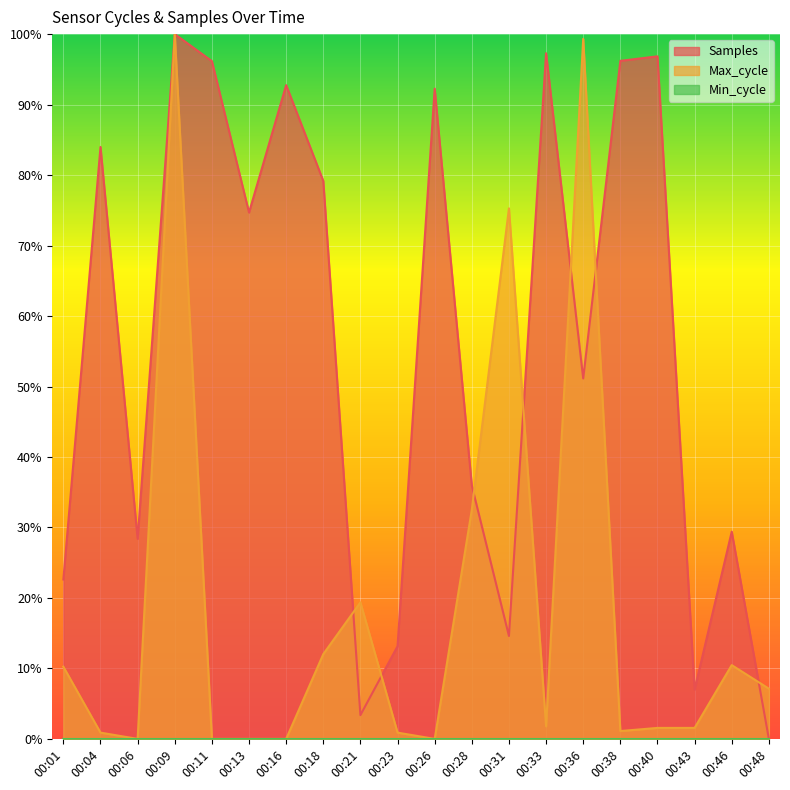

What is the maximum value for Samples?

1.0